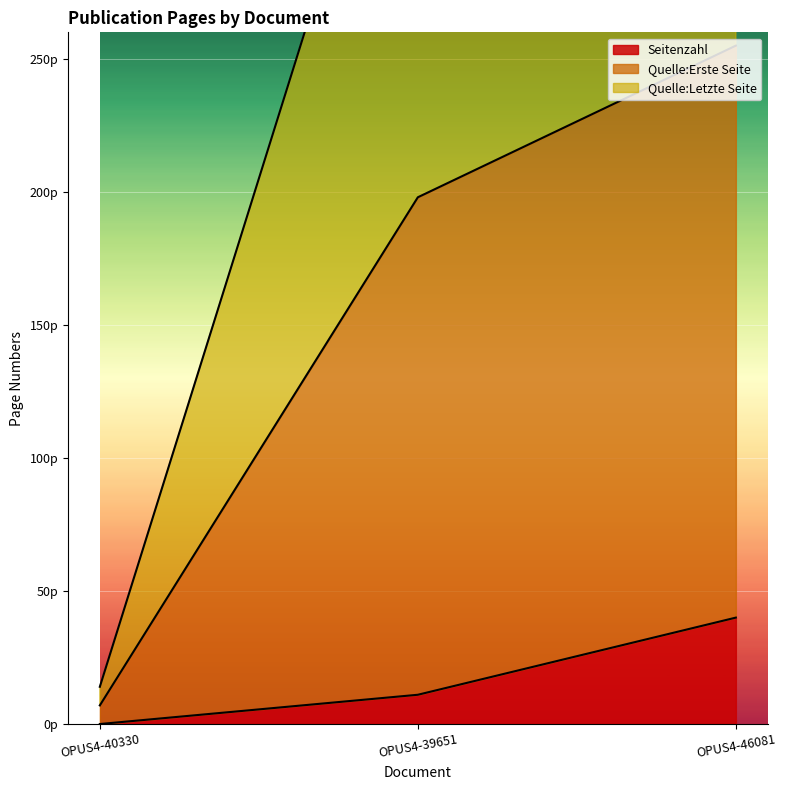

Which series has the widest spread of values?

Quelle:Letzte Seite